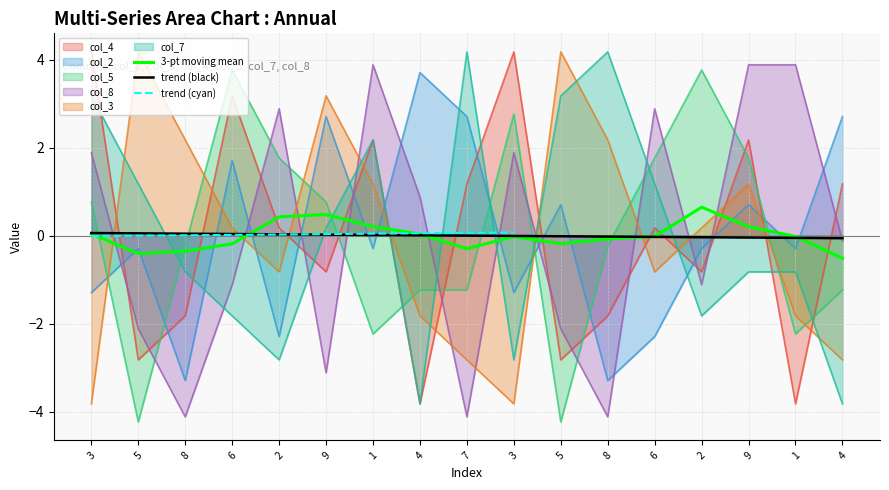

At how many categories does at least one series exceed 1?

17